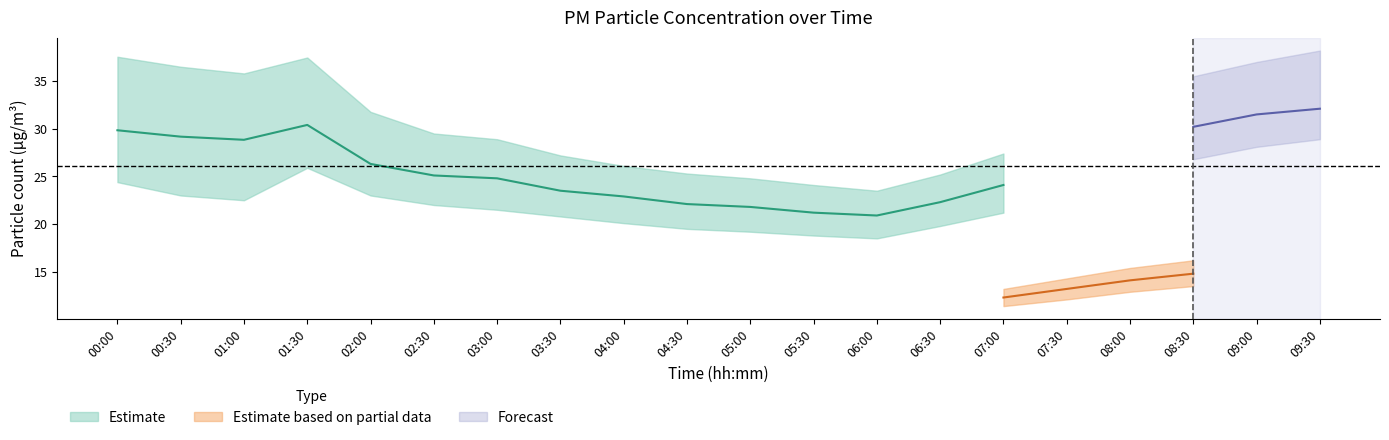

Where does the P1 series first go above 26?

00:00